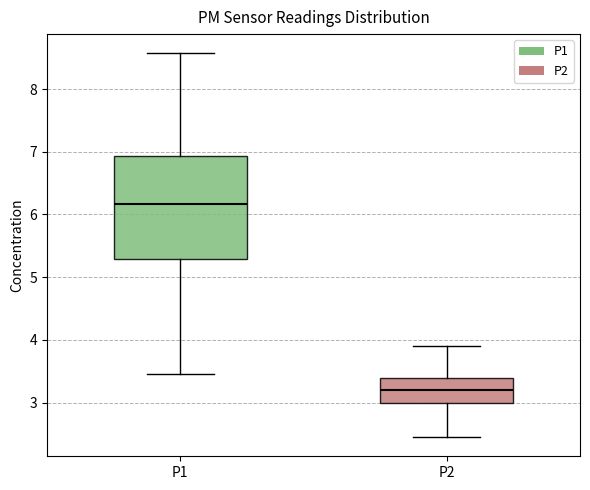

Which box's median line is the lowest?

P2